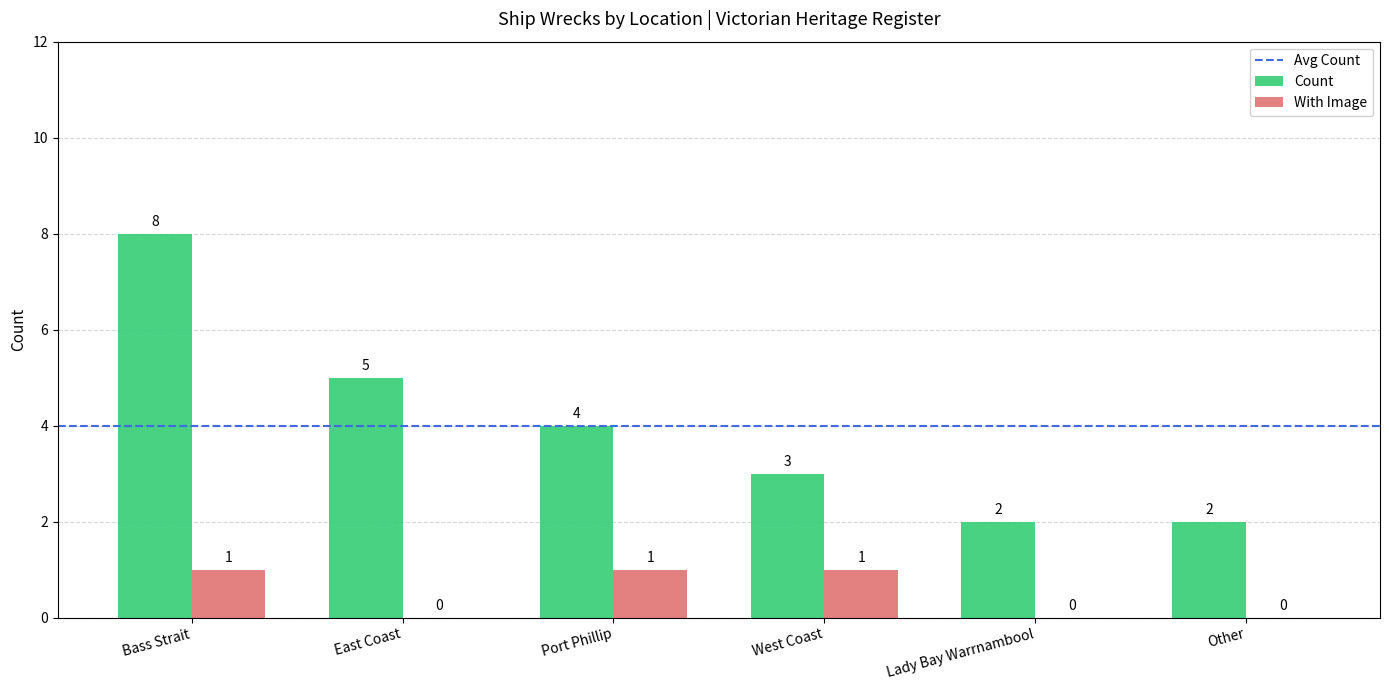

Between East Coast and Lady Bay Warrnambool, which series saw the biggest shift?

Count